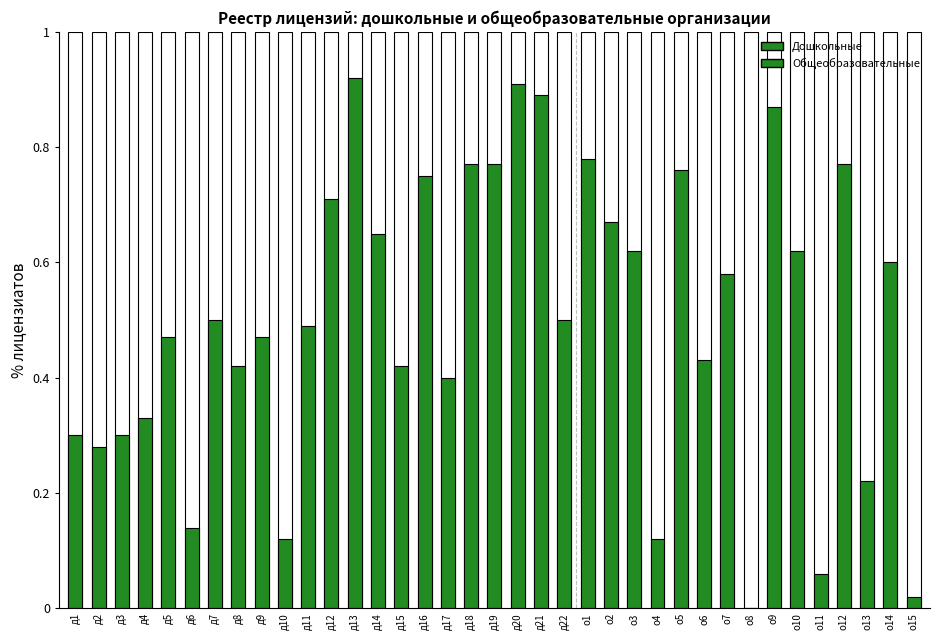

The value at д22 is 0.3. True or false?

False